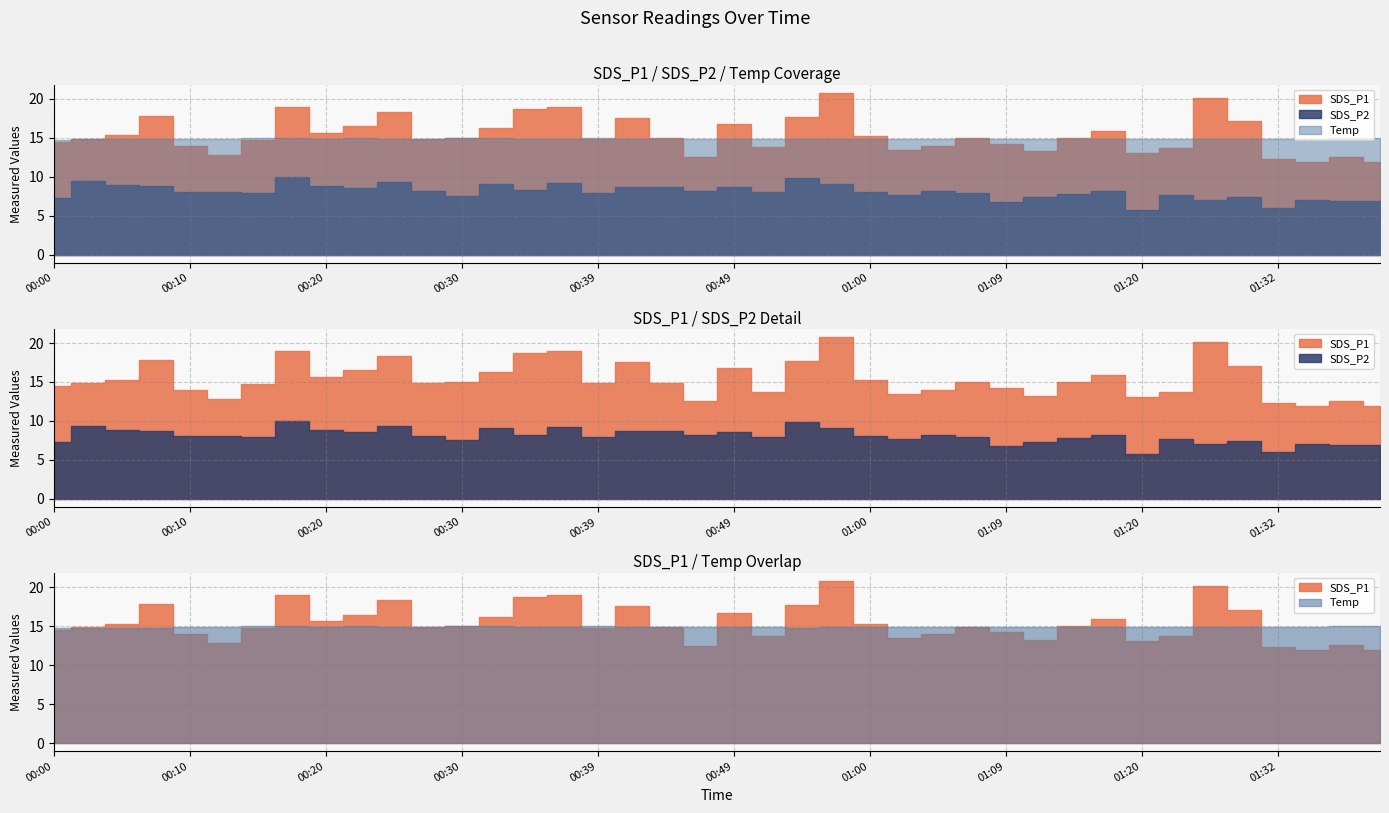

What is the minimum value for SDS_P2?

5.8